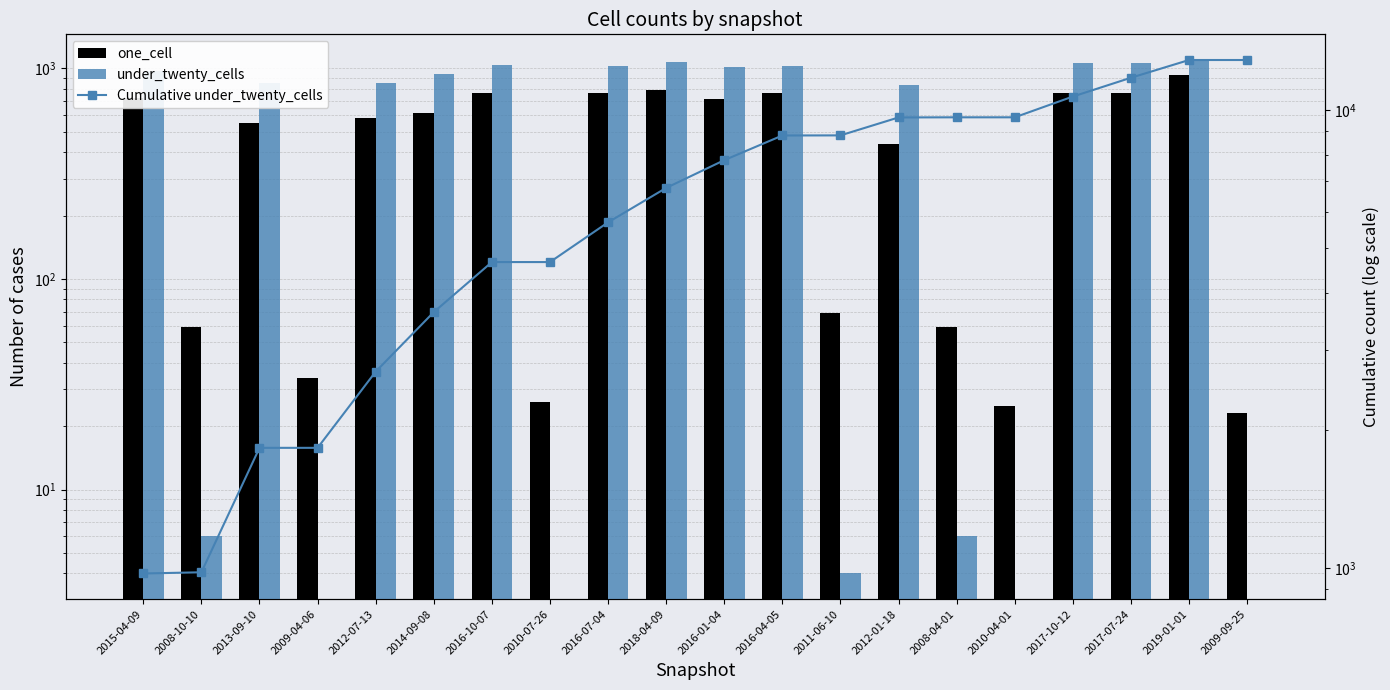

At which category is the sum across all series the highest?

2019-01-01